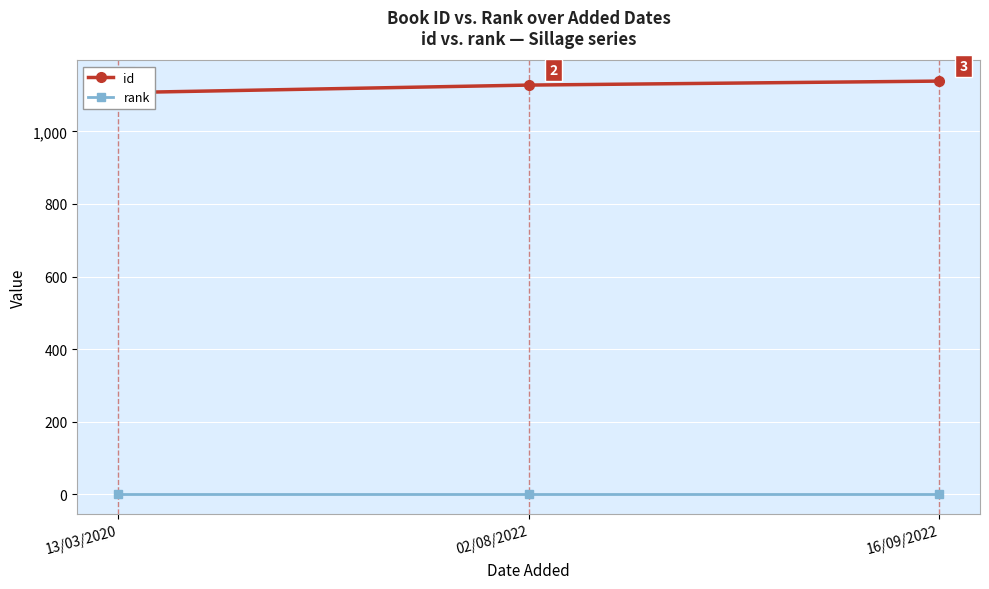

What value does the id series have at 13/03/2020?

1107